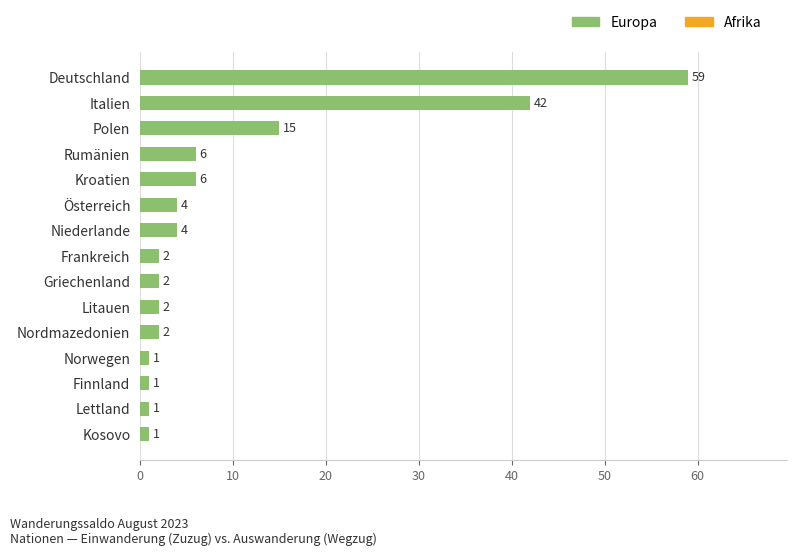

What is the greatest value displayed?

59